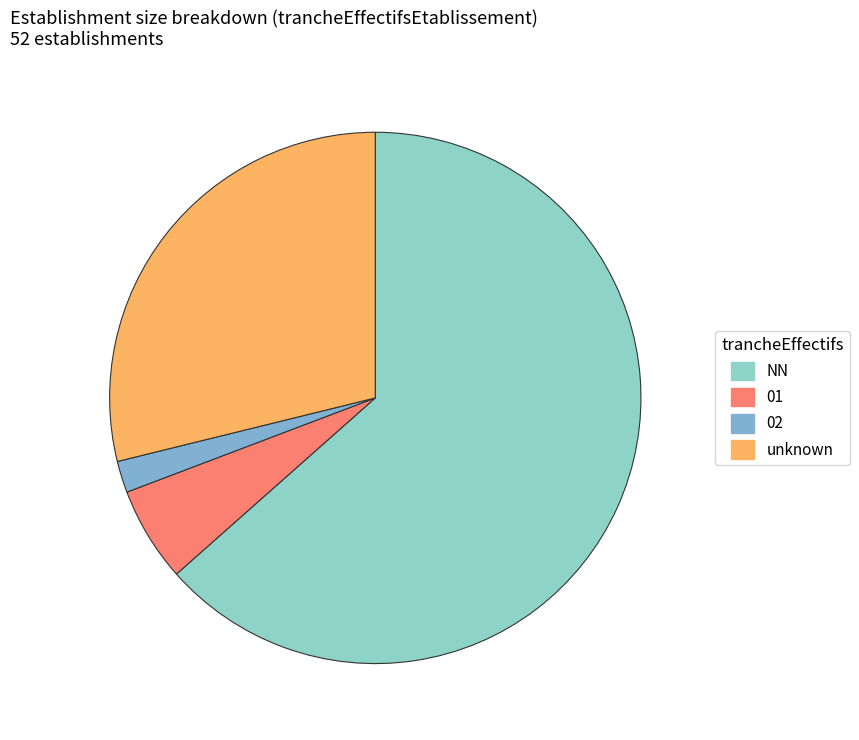

Rank the categories by value from highest to lowest.

NN, unknown, 01, 02